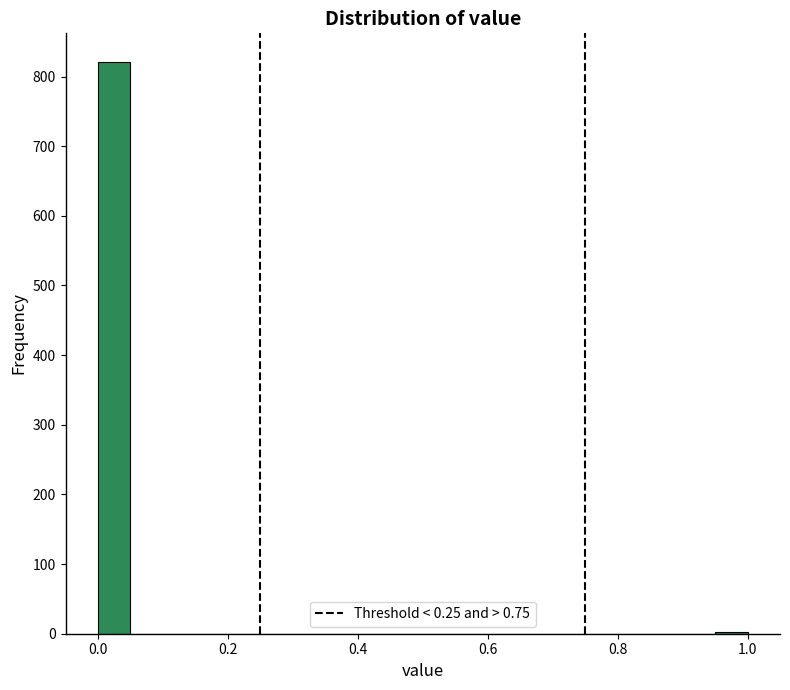

Read against the x-axis, roughly where is the centre of the tallest bar?

0.02